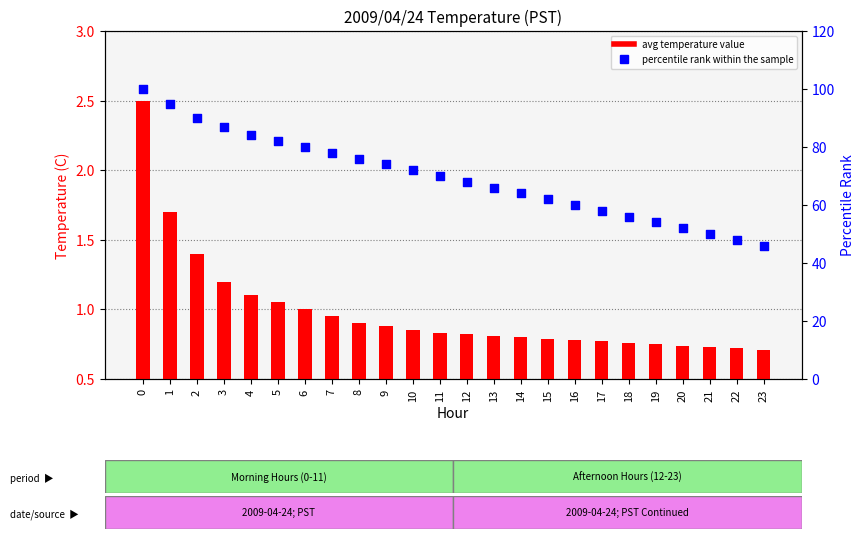

What are all the series names shown in the legend?

avg temperature value, percentile rank within the sample